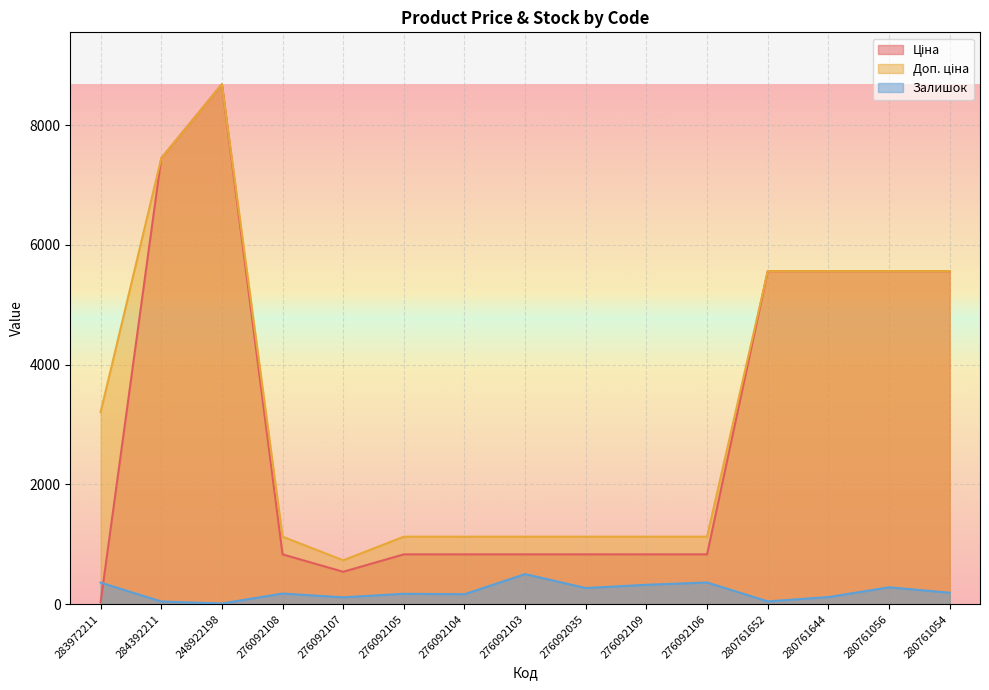

True or false: Залишок has a value of 11.0 at 248922198.

True